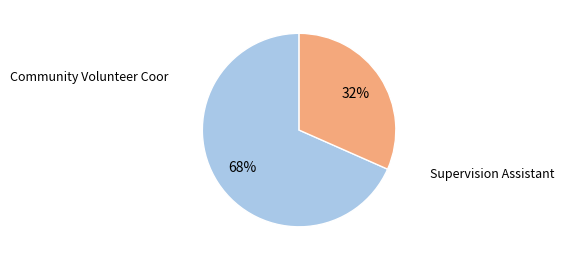

To the nearest percent, what is the average slice percentage?

50%